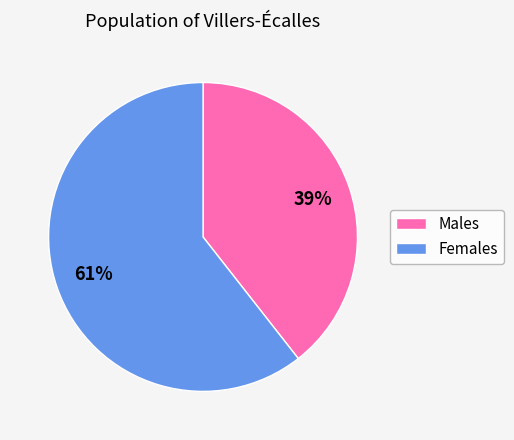

To the nearest percent, what is the average slice percentage?

50%